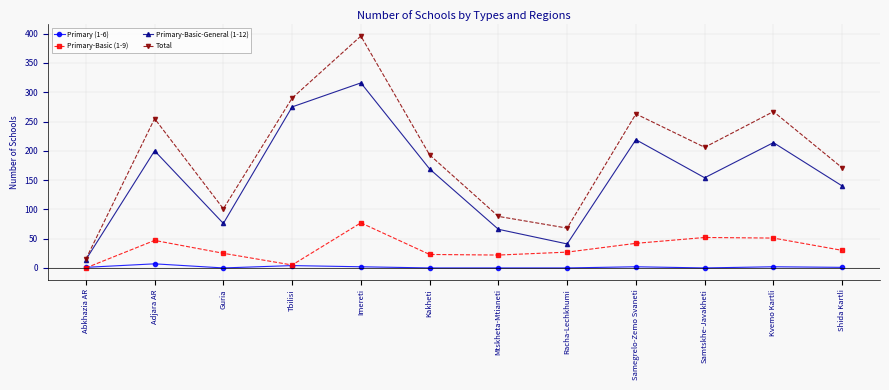

Which series has the widest spread of values?

Total